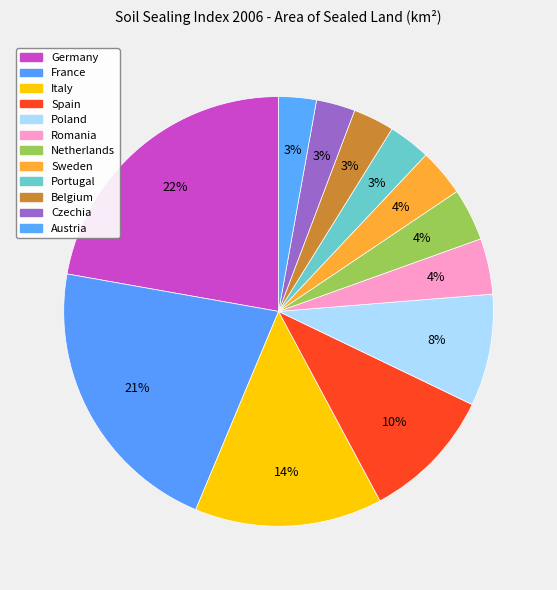

To the nearest percent, what is the difference between the largest and smallest slice percentages?

19%